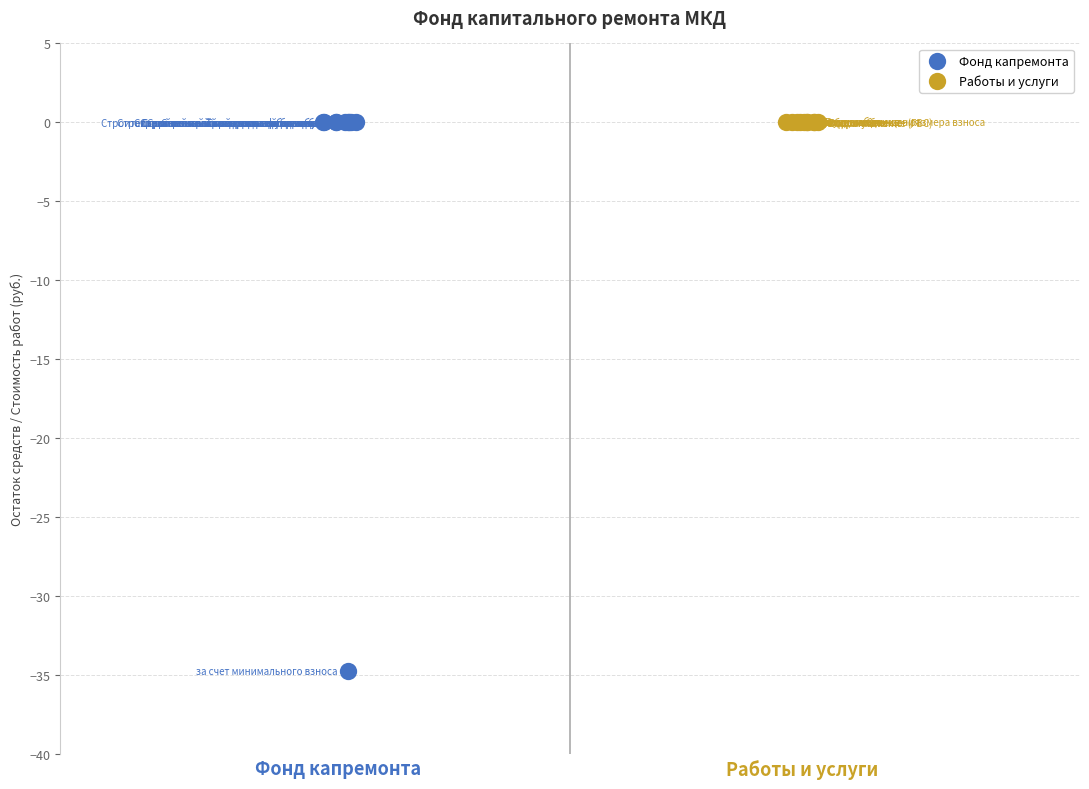

Which series reaches the minimum Y coordinate?

Фонд капремонта